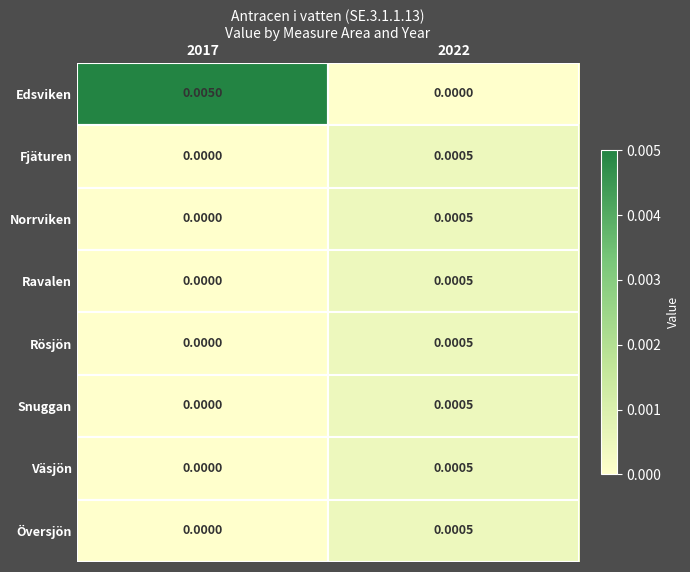

Between 2017 and 2022, which series saw the biggest shift?

Edsviken